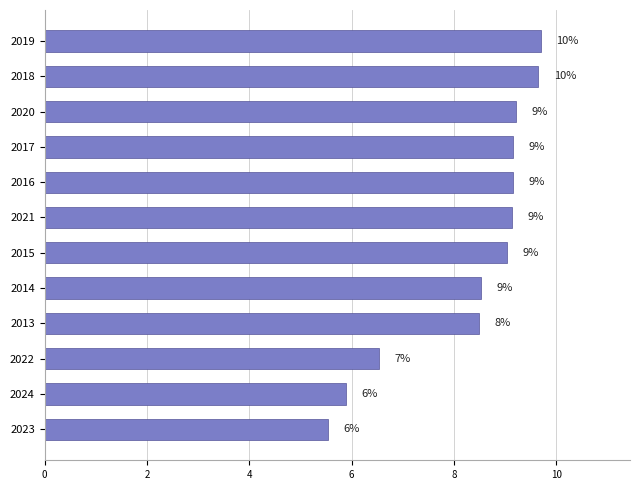

True or false: the data shows 9.2 at 2020.

True